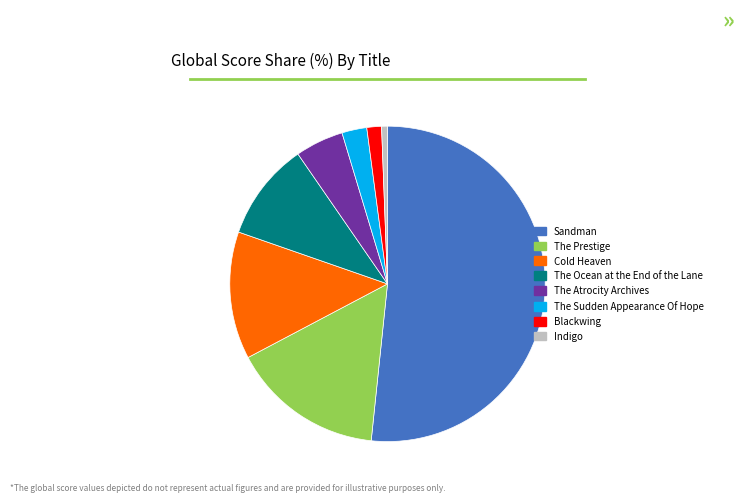

Is there a majority slice in this chart?

Yes